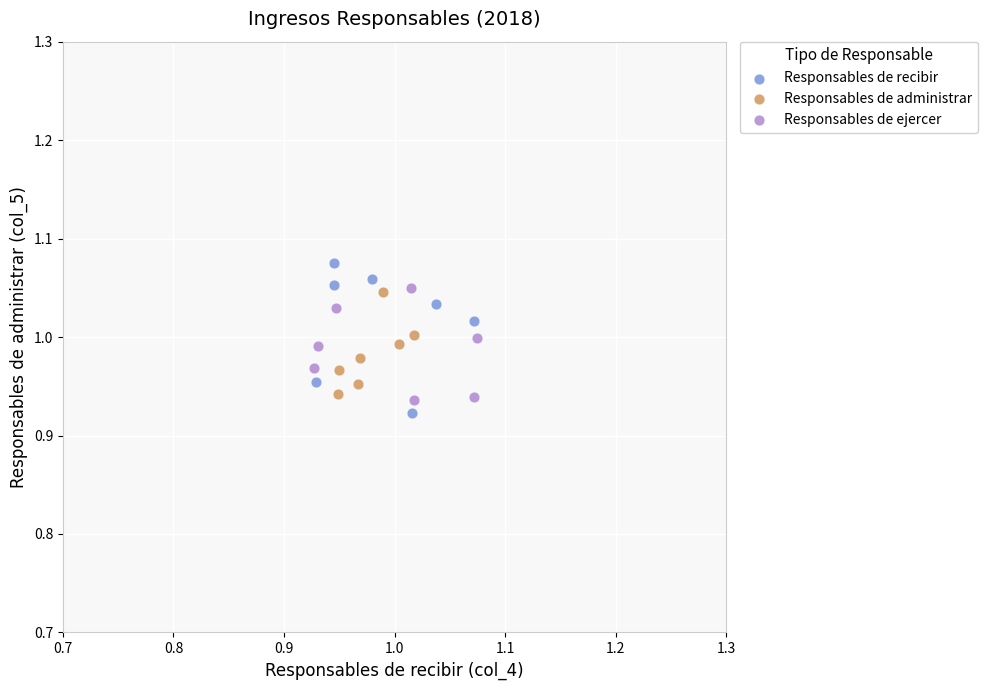

Which series has the largest Y range (max minus min)?

Responsables de recibir